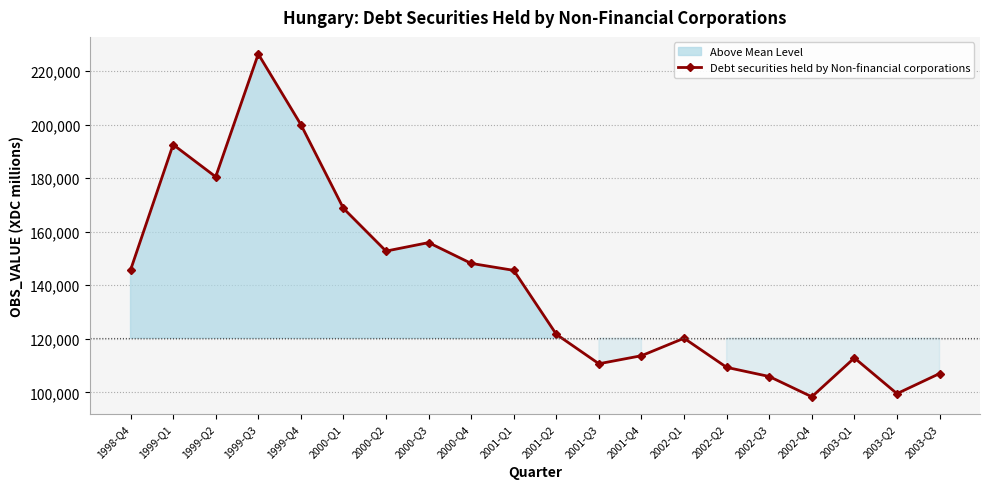

What is the ratio of the value at 2001-Q3 to the value at 1999-Q1?

0.6